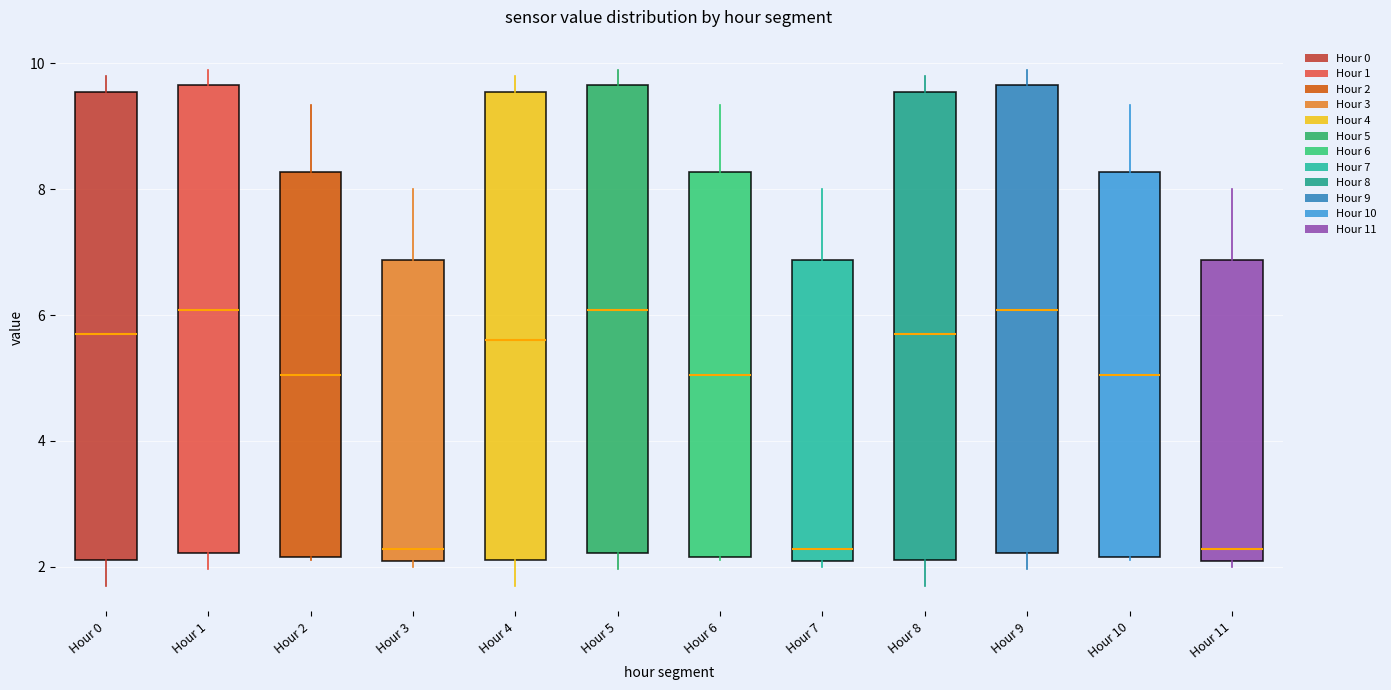

Where does the upper whisker of the box for Hour 8 end on the y-axis? The values are not printed on the chart, so give them approximately, as read against the axis.

9.8